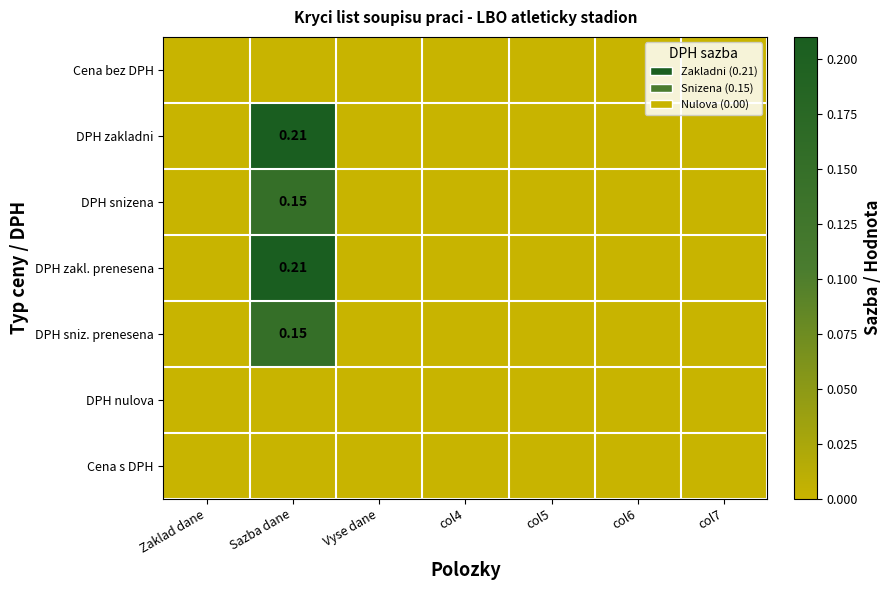

The DPH zakl. prenesena series shows -0.1 at Vyse dane. True or false?

False